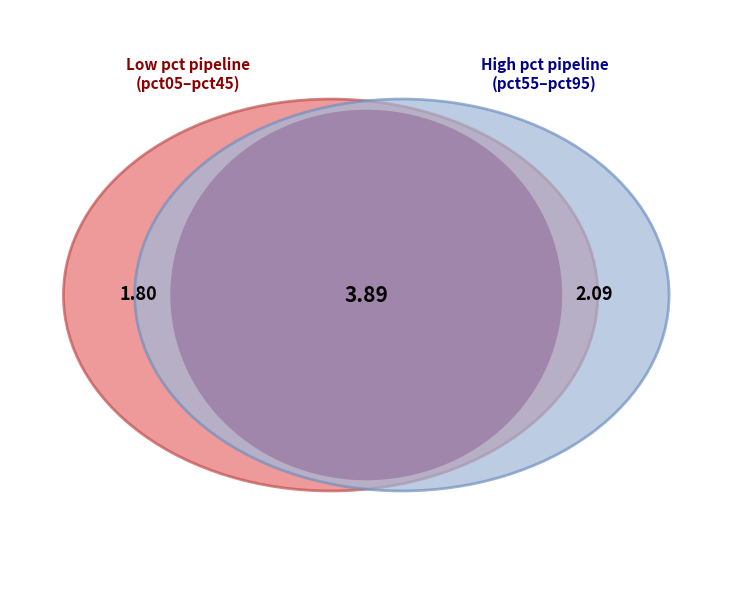

True or false: pct45 accounts for 11% of the total.

True